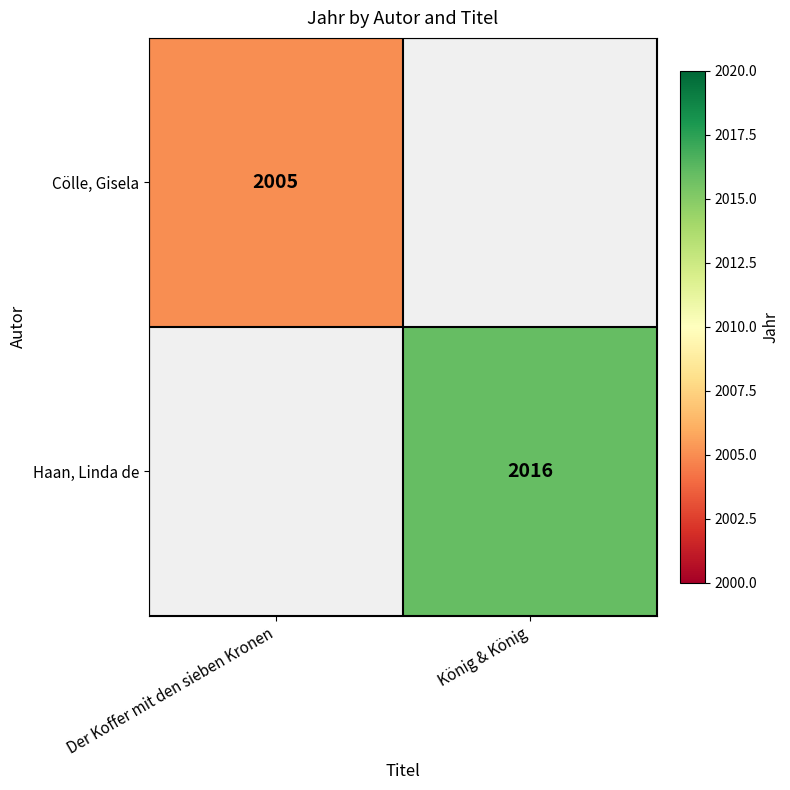

Which has a higher value, Der Koffer mit den sieben Kronen or König & König?

König & König